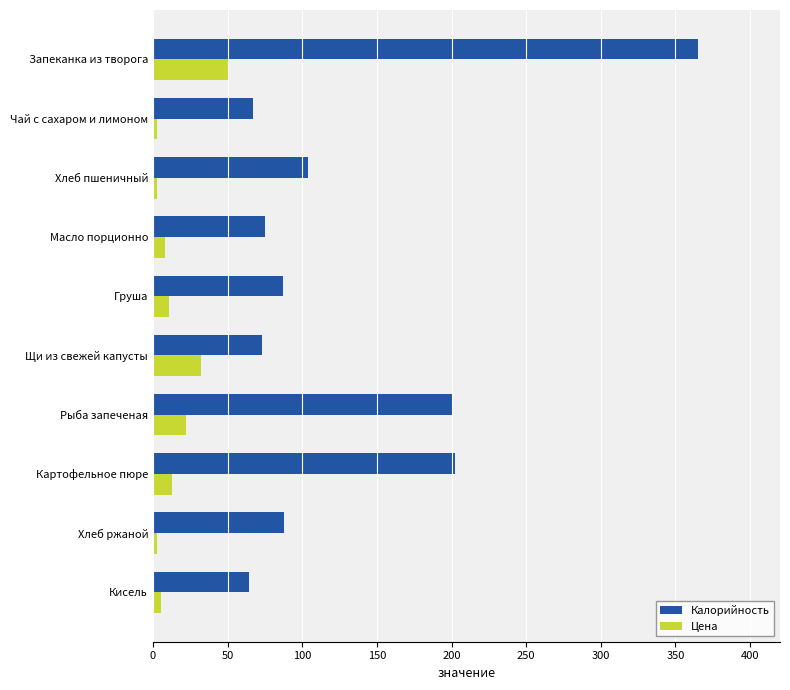

Where is Цена nearest to the value 26?

Рыба запеченая